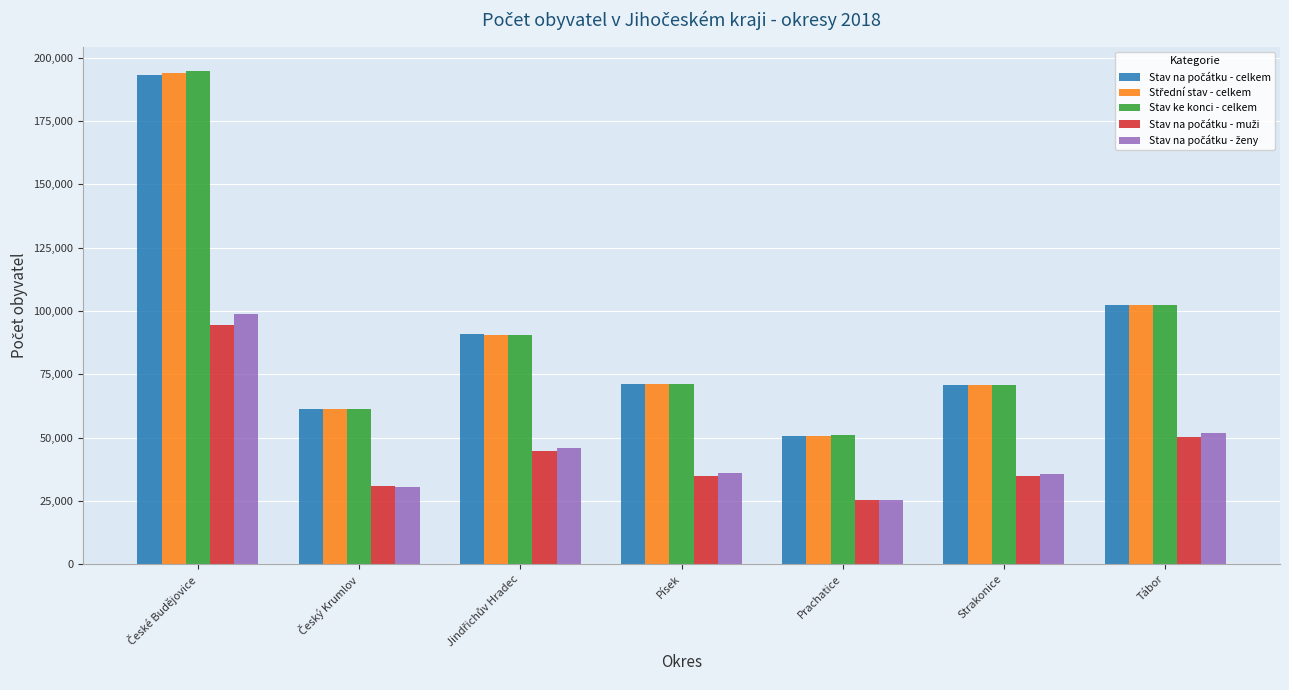

How many bars are there in each group?

5